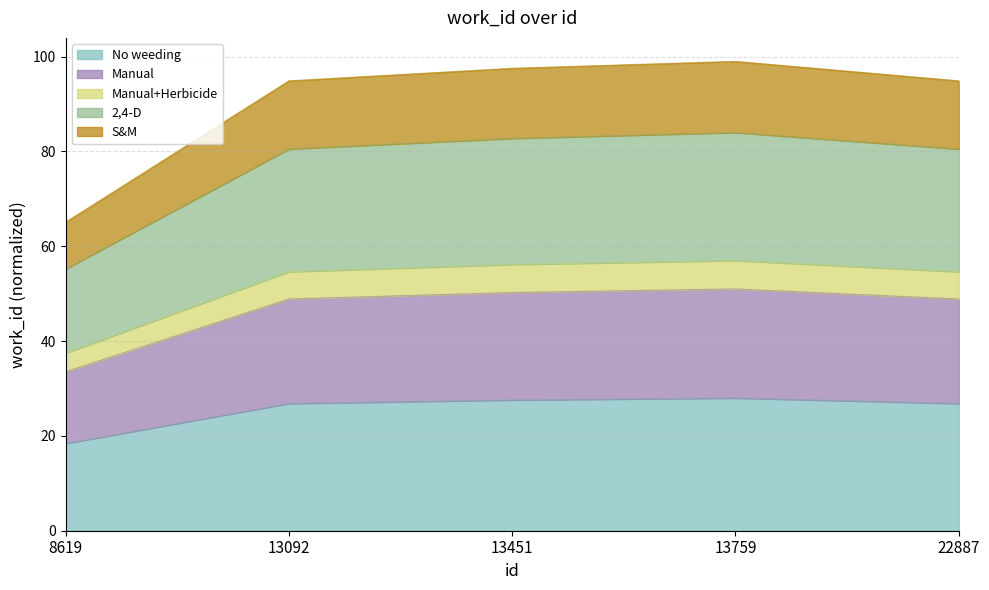

The value at 8619 is 19.5. True or false?

False